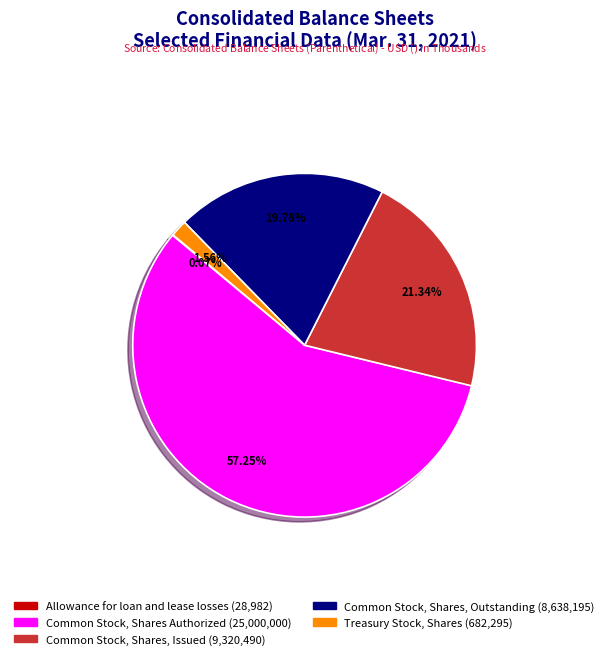

What portion of the pie excludes Treasury Stock, Shares?

98.4%